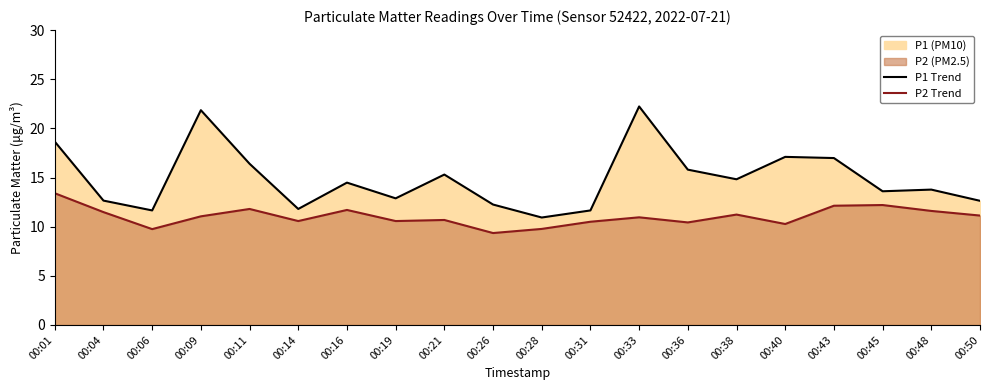

What is the difference between the P1 Trend values at 00:04 and 00:19?

0.2